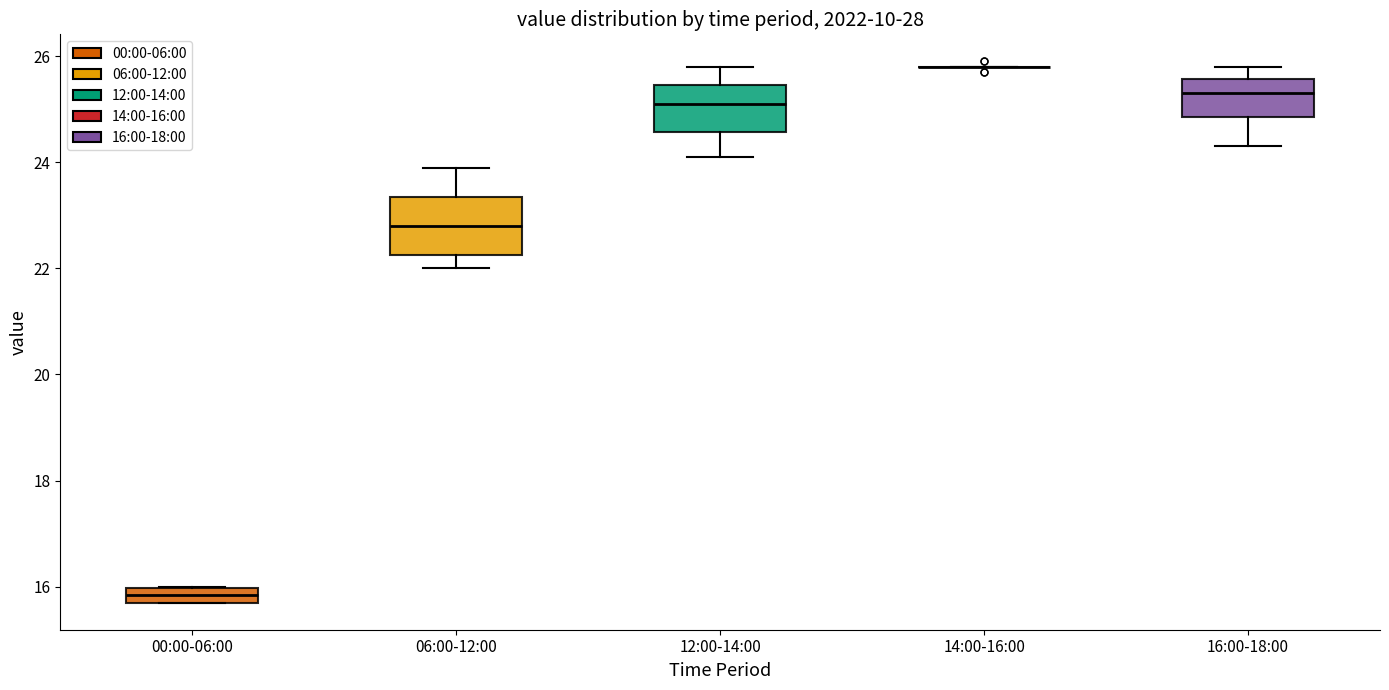

Comparing the boxes themselves (not the whiskers), which one is the tallest?

06:00-12:00